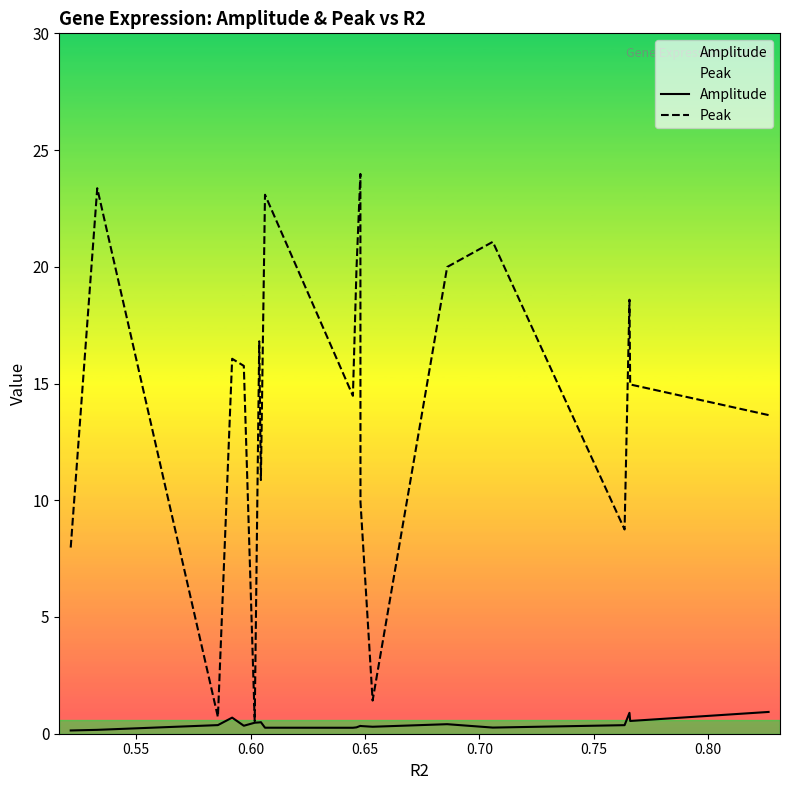

What is the sum of all Peak values?

281.9